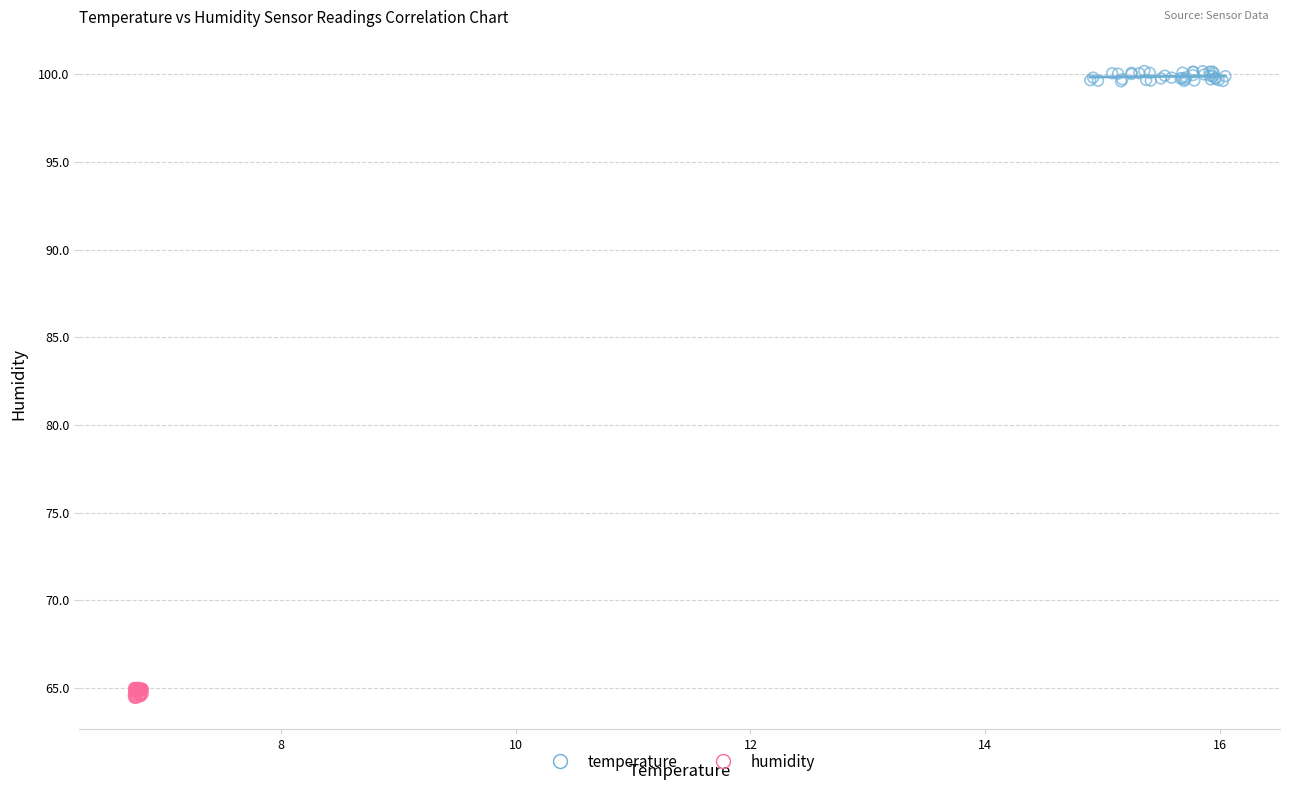

Which series reaches the maximum Y coordinate?

temperature